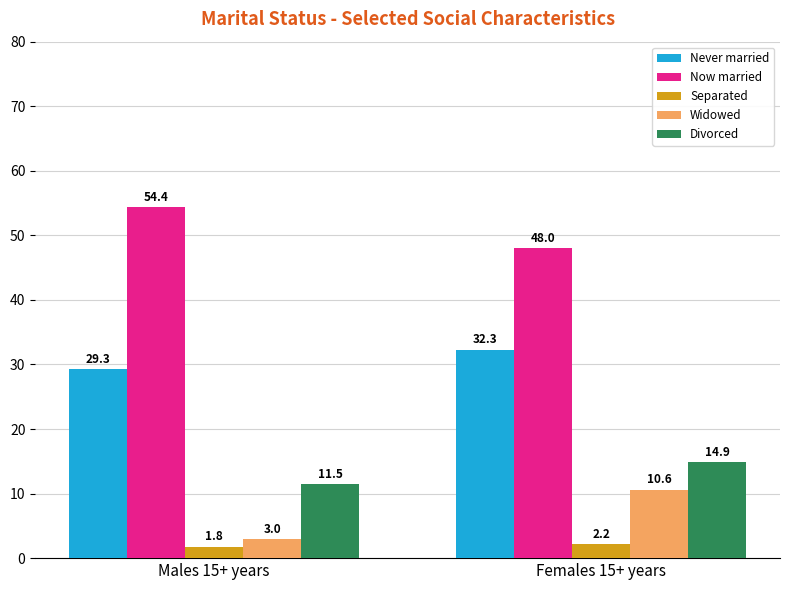

True or false: Widowed has a value of 5.4 at Females 15+ years.

False